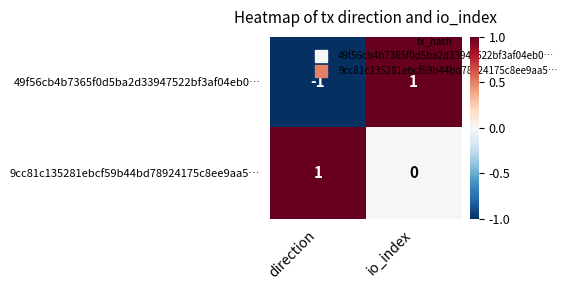

Is the value of 49f56cb4b7365f0d5ba2d33947522bf3af04eb0… at direction greater than the value of 9cc81c135281ebcf59b44bd78924175c8ee9aa5… at direction?

No